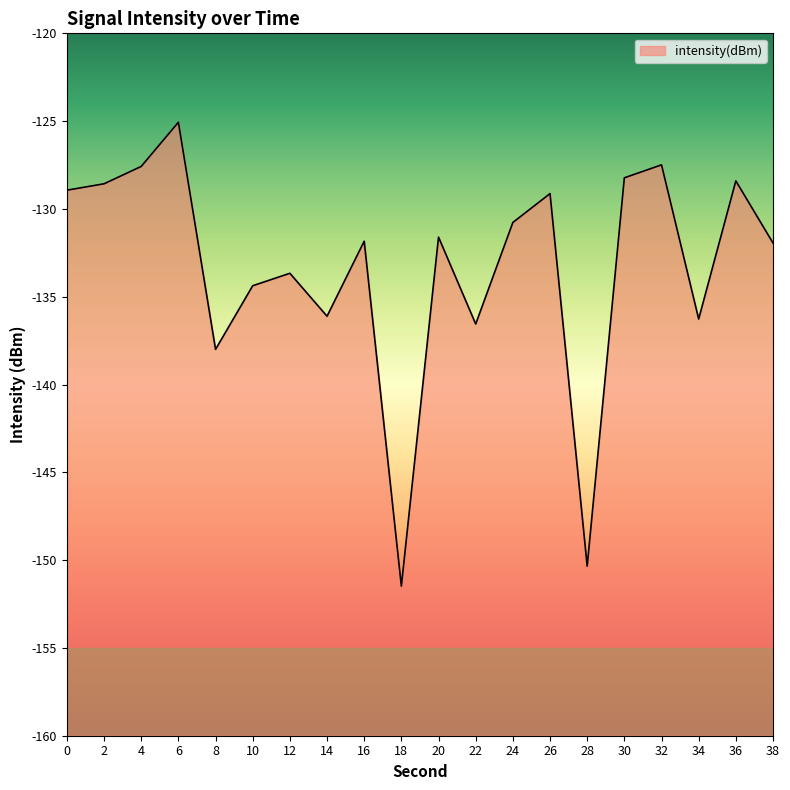

What is the change in value from 4 to 26?

-1.5